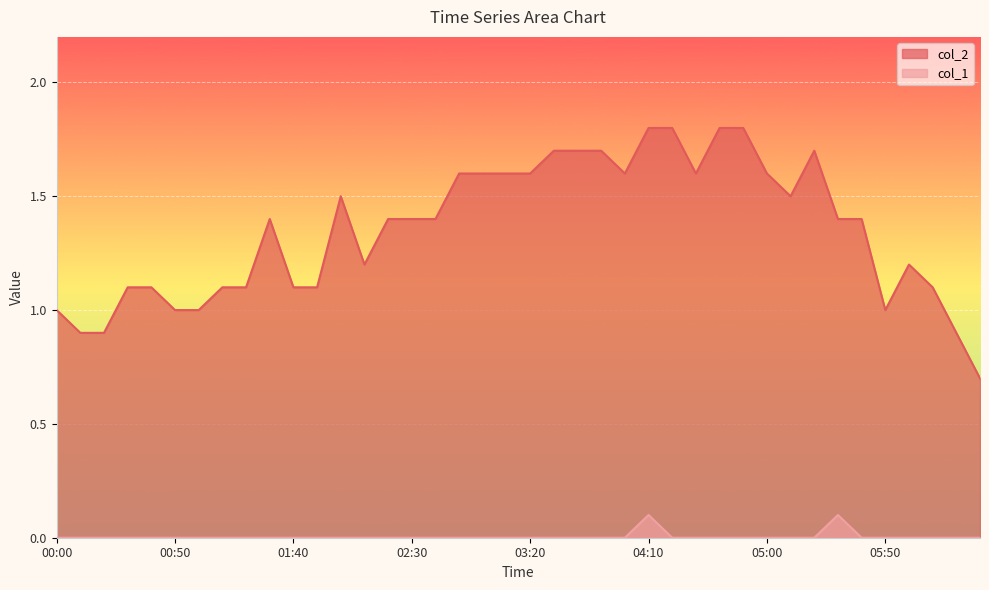

Count the number of categories in the chart.

40